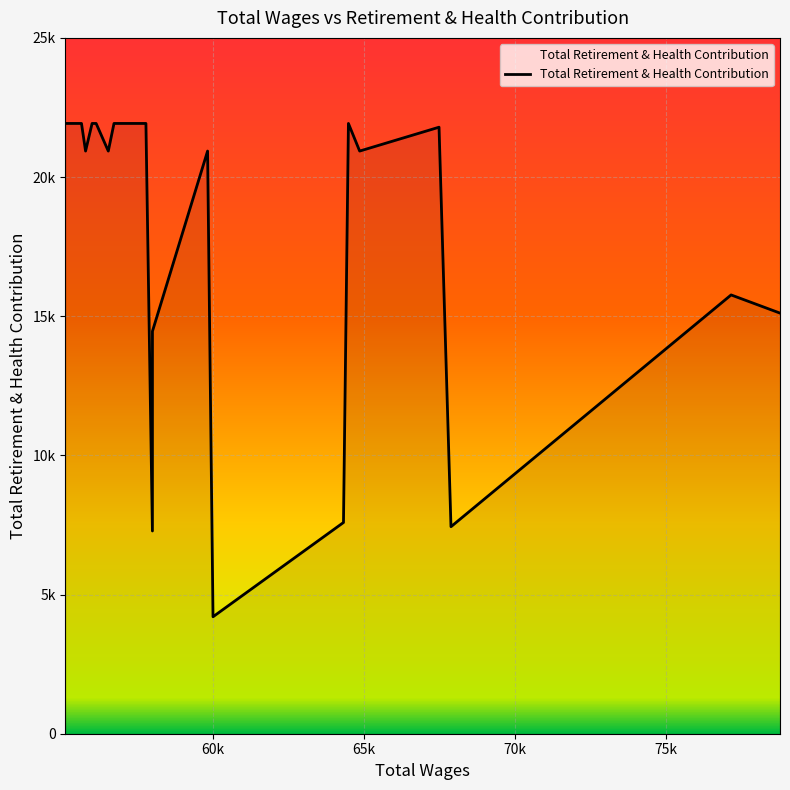

What is the smallest value displayed?

4202